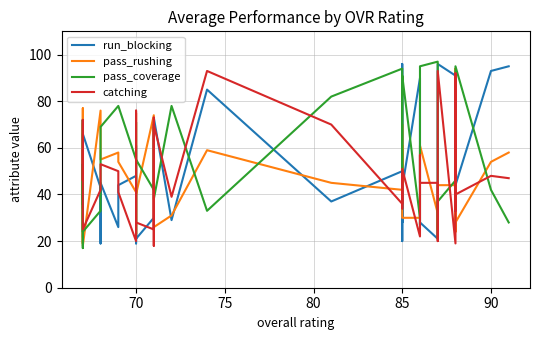

What is the value of the pass_coverage point at the 24th from the left?

94